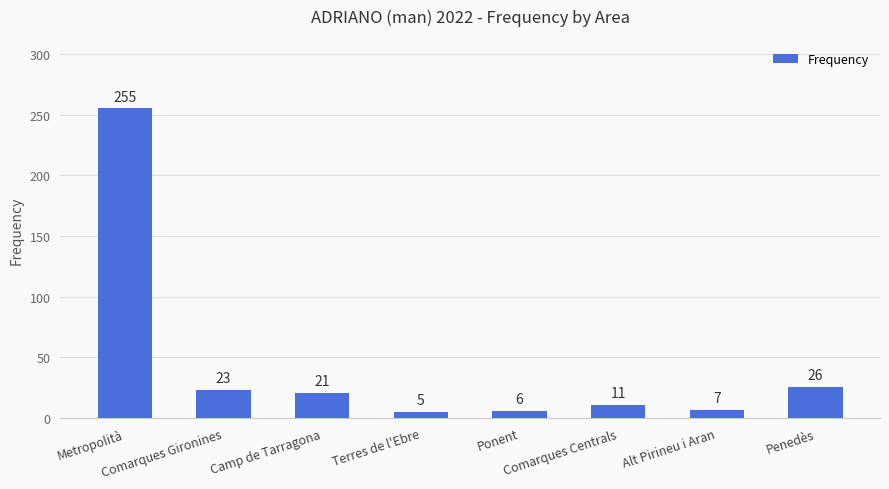

List the labels in order of value, smallest first.

Terres de l'Ebre, Ponent, Alt Pirineu i Aran, Comarques Centrals, Camp de Tarragona, Comarques Gironines, Penedès, Metropolità